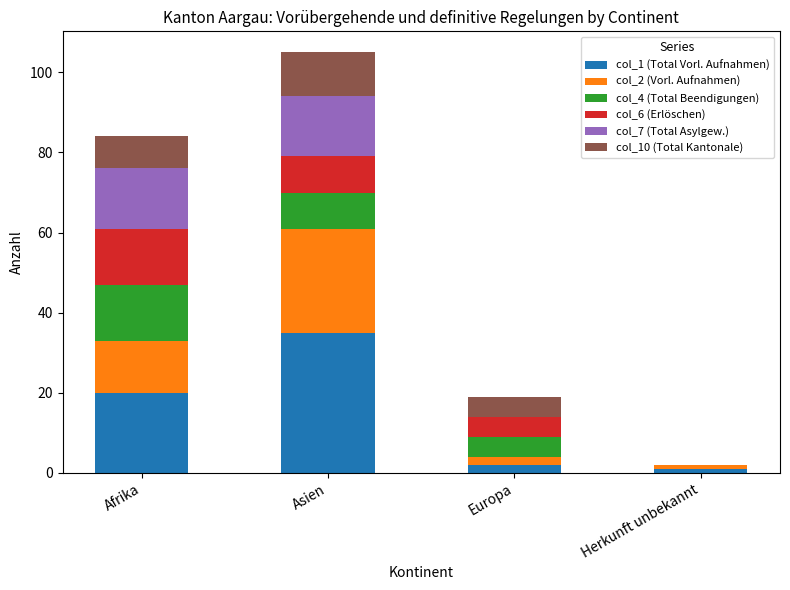

True or false: col_1 (Total Vorl. Aufnahmen) has a value of 5 at Afrika.

False